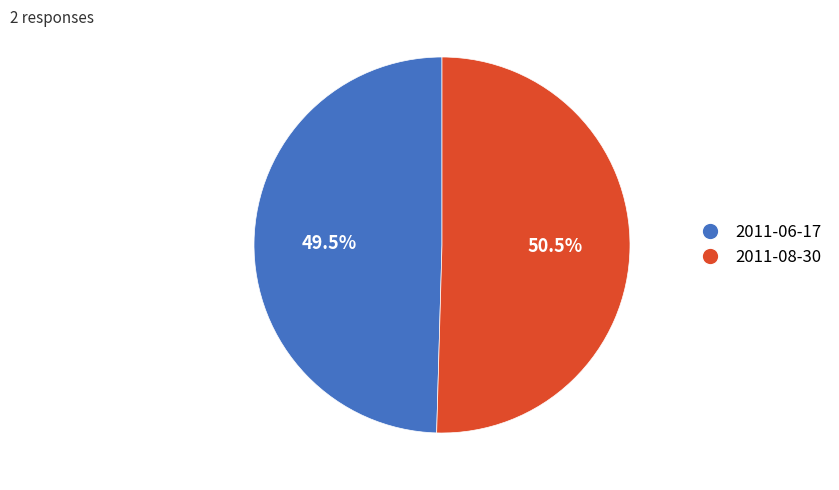

Is it true that 2011-06-17 is 64% of the pie?

False